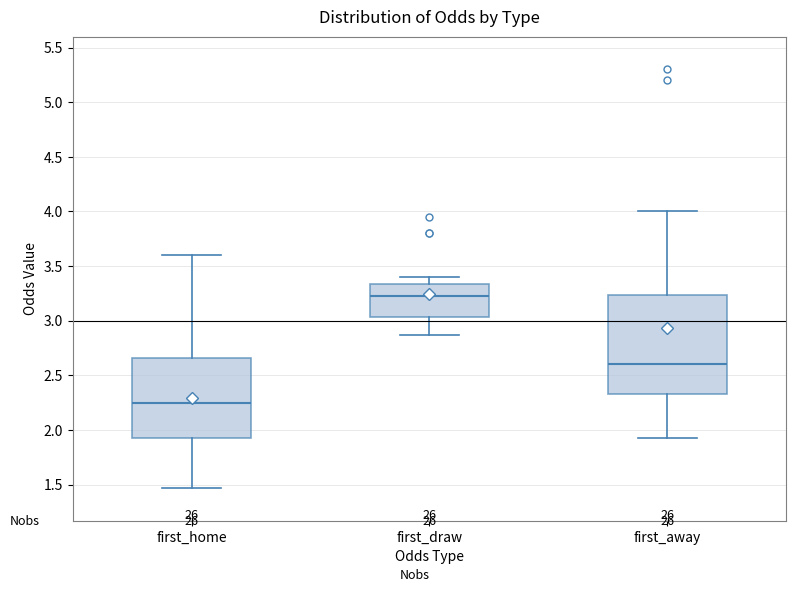

Reading left to right, read every box against the y-axis: the position of its median line, the range the box covers, and the ends of its whiskers. The values are not printed on the chart, so give them approximately, as read against the axis.

first_home: median 2.25, box 1.90 to 2.65, whiskers 1.45 to 3.60
first_draw: median 3.25, box 3.05 to 3.35, whiskers 2.85 to 3.40
first_away: median 2.60, box 2.35 to 3.25, whiskers 1.95 to 4.00